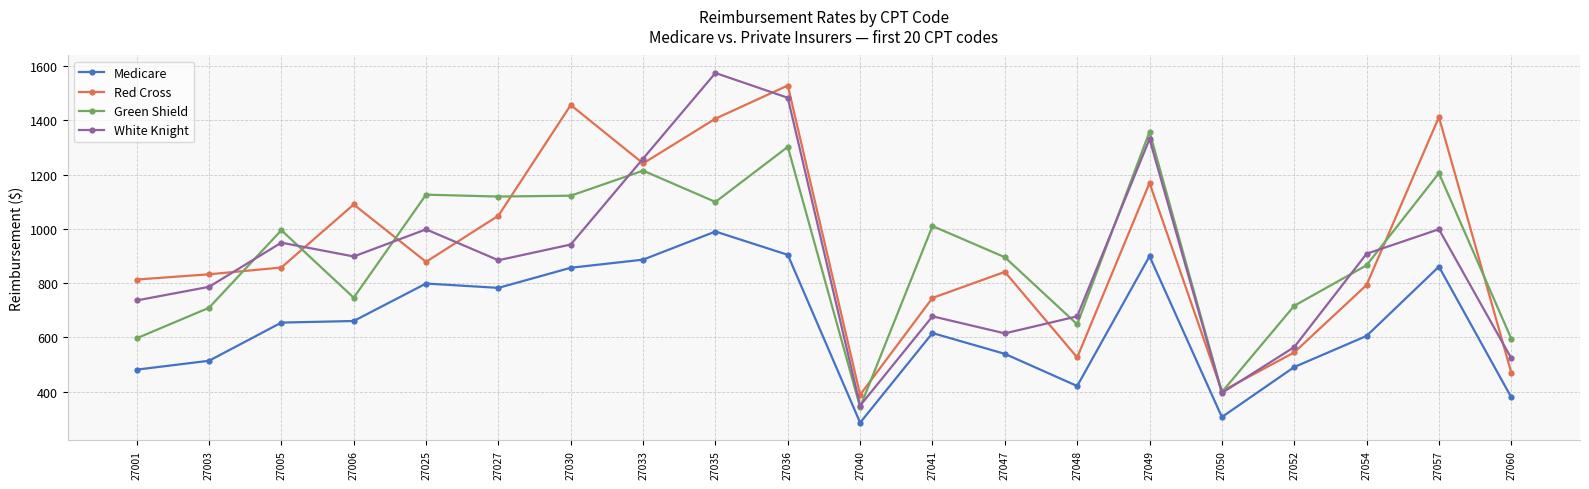

At which category does White Knight reach its first local valley?

27006